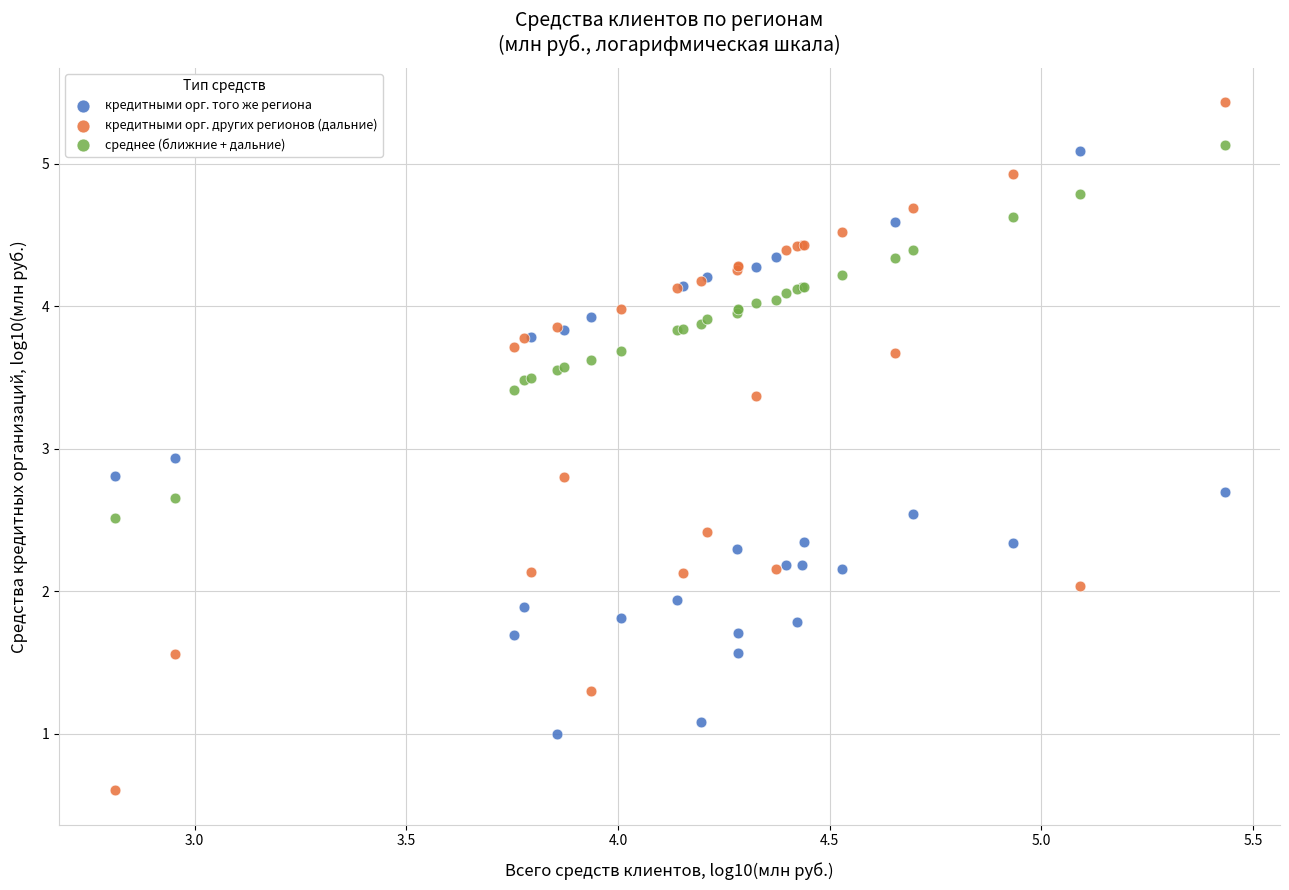

Which series reaches the maximum Y coordinate?

кредитными орг. других регионов (дальние)